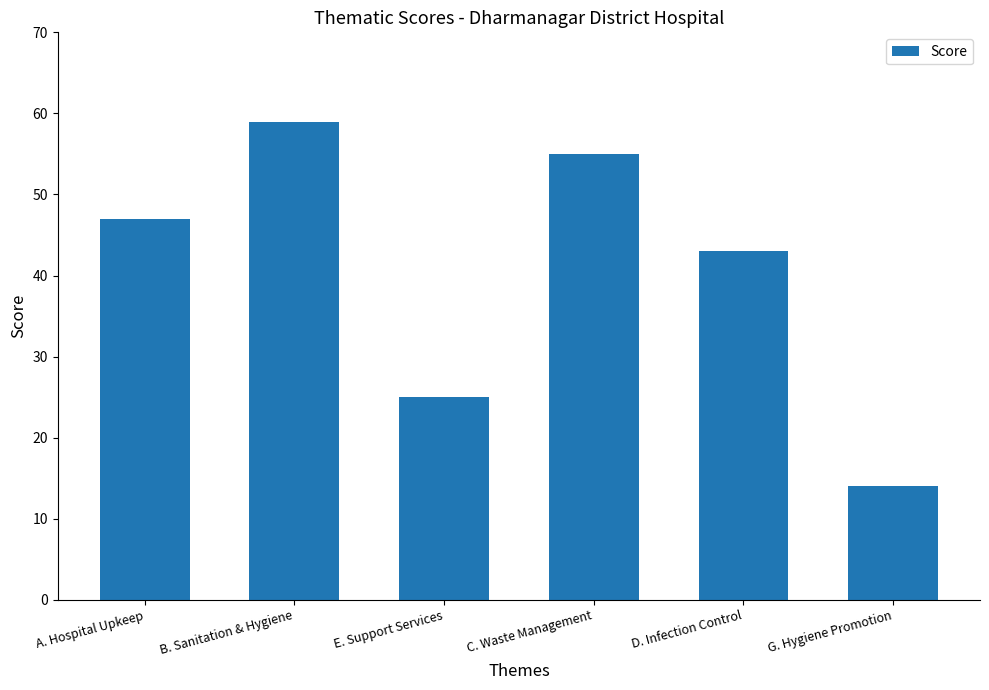

Does the chart contain any negative values?

No